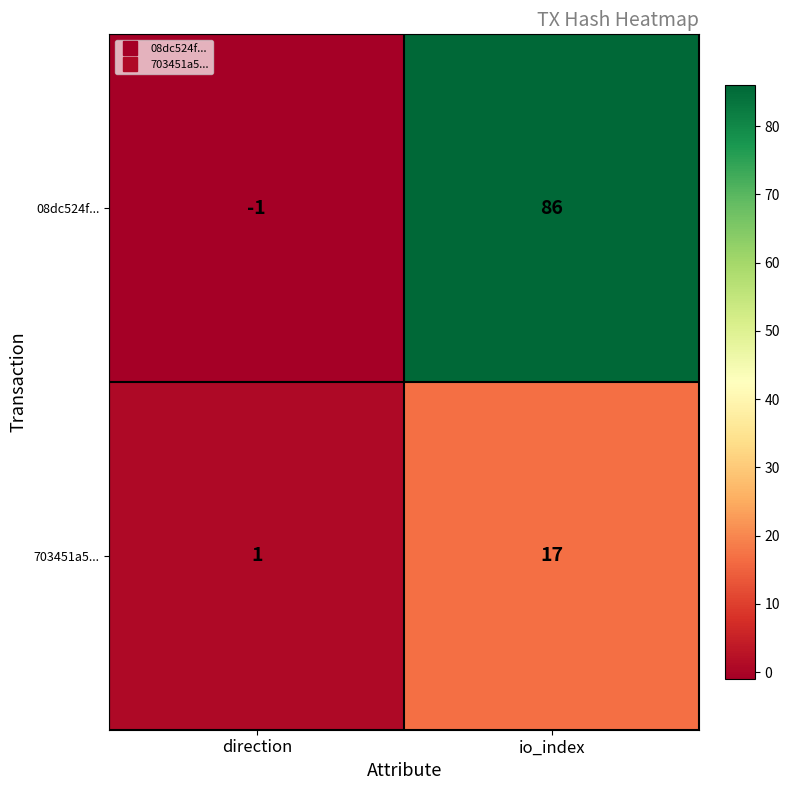

How many data points in 703451a5... are less than 17?

1